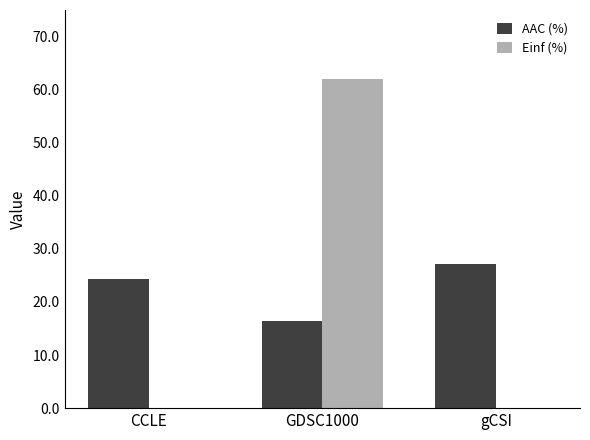

Which series has the widest spread of values?

Einf (%)